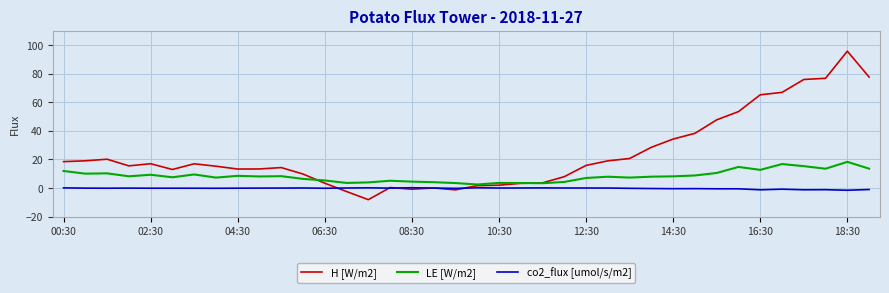

Which series has the largest range (max minus min)?

H [W/m2]